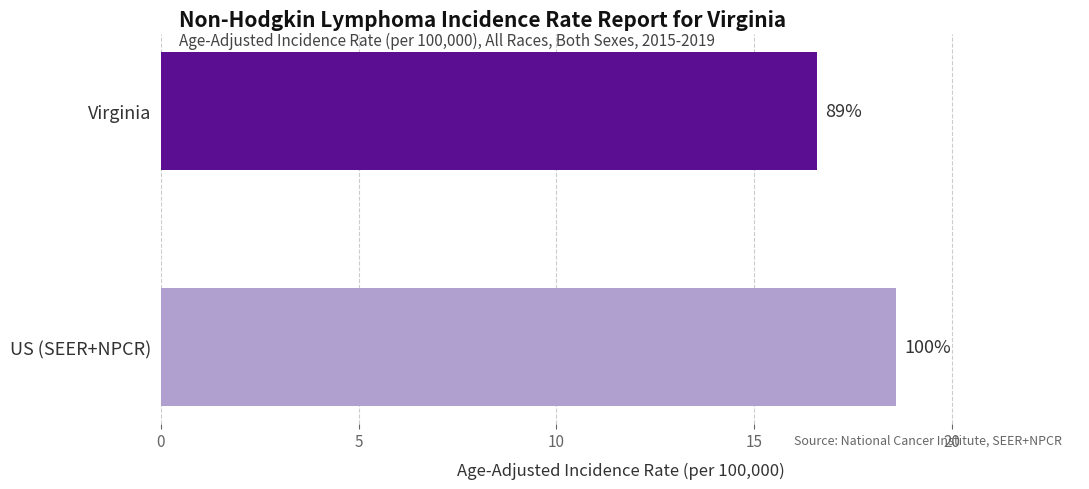

Are the bars horizontal?

Yes